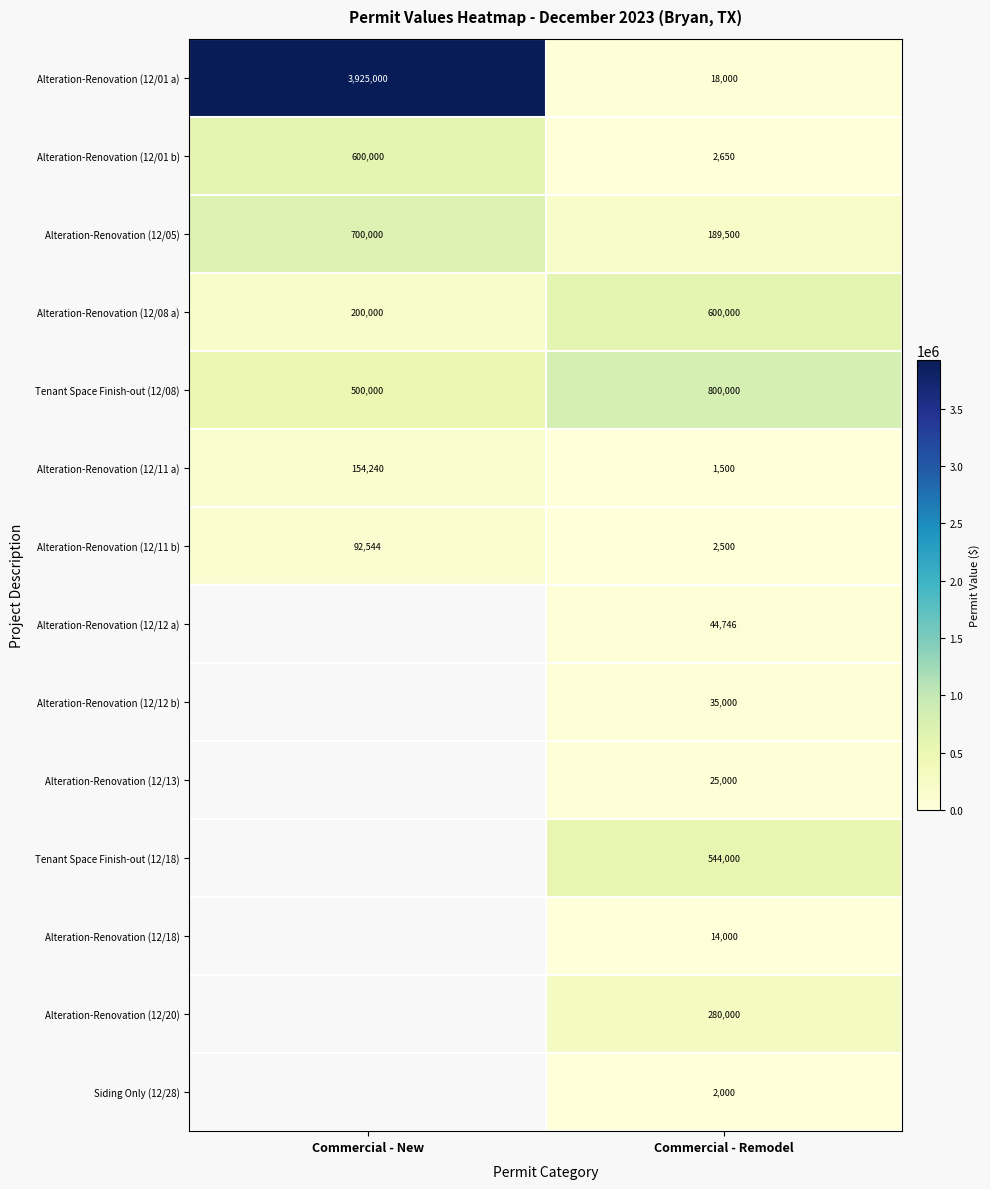

What is the spread (max minus min) of values at Commercial - Remodel?

798500